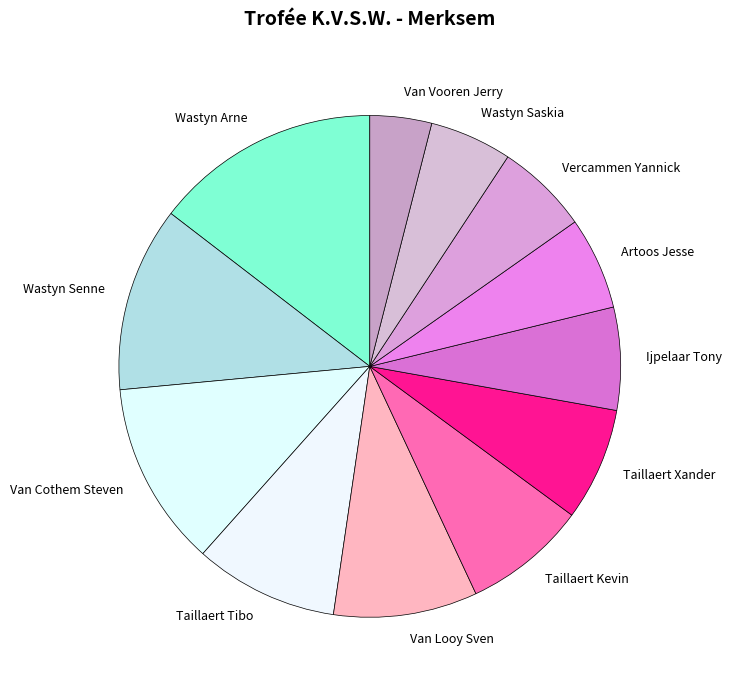

Which slice is the smallest?

Van Vooren Jerry